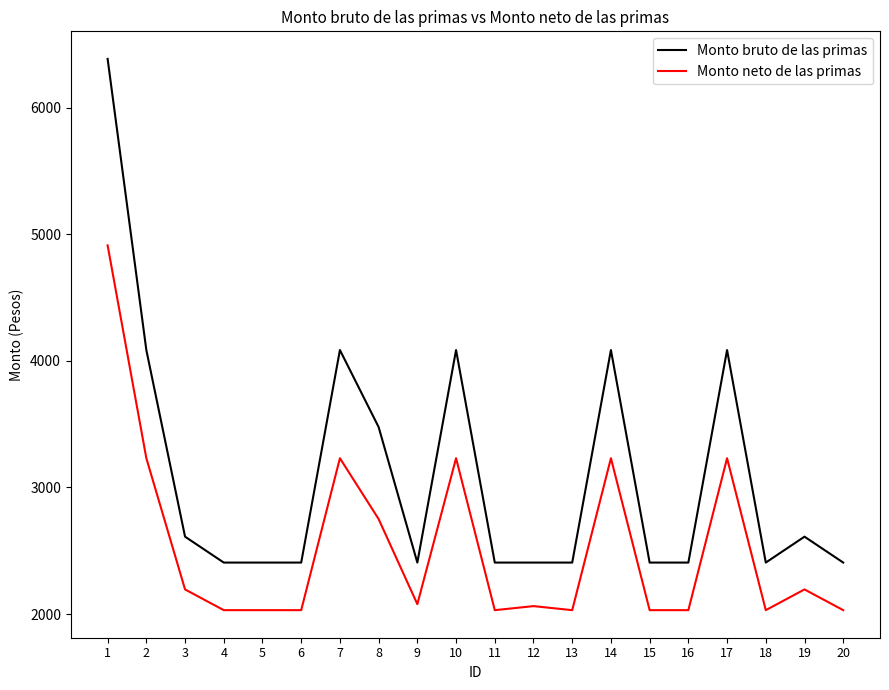

True or false: Monto bruto de las primas has a value of 4086.4 at 7.

True